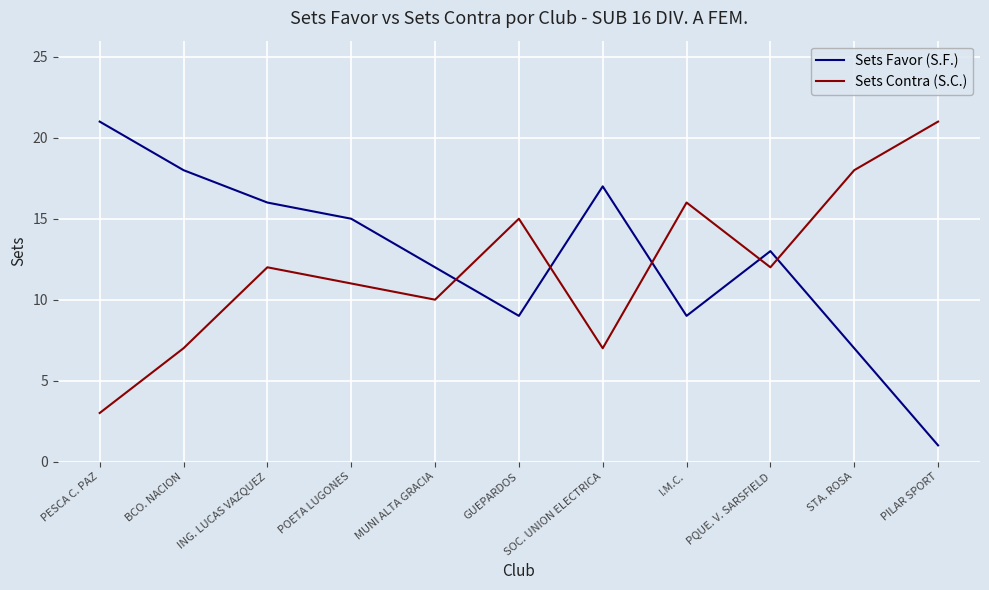

What are all the series names shown in the legend?

Sets Favor (S.F.), Sets Contra (S.C.)